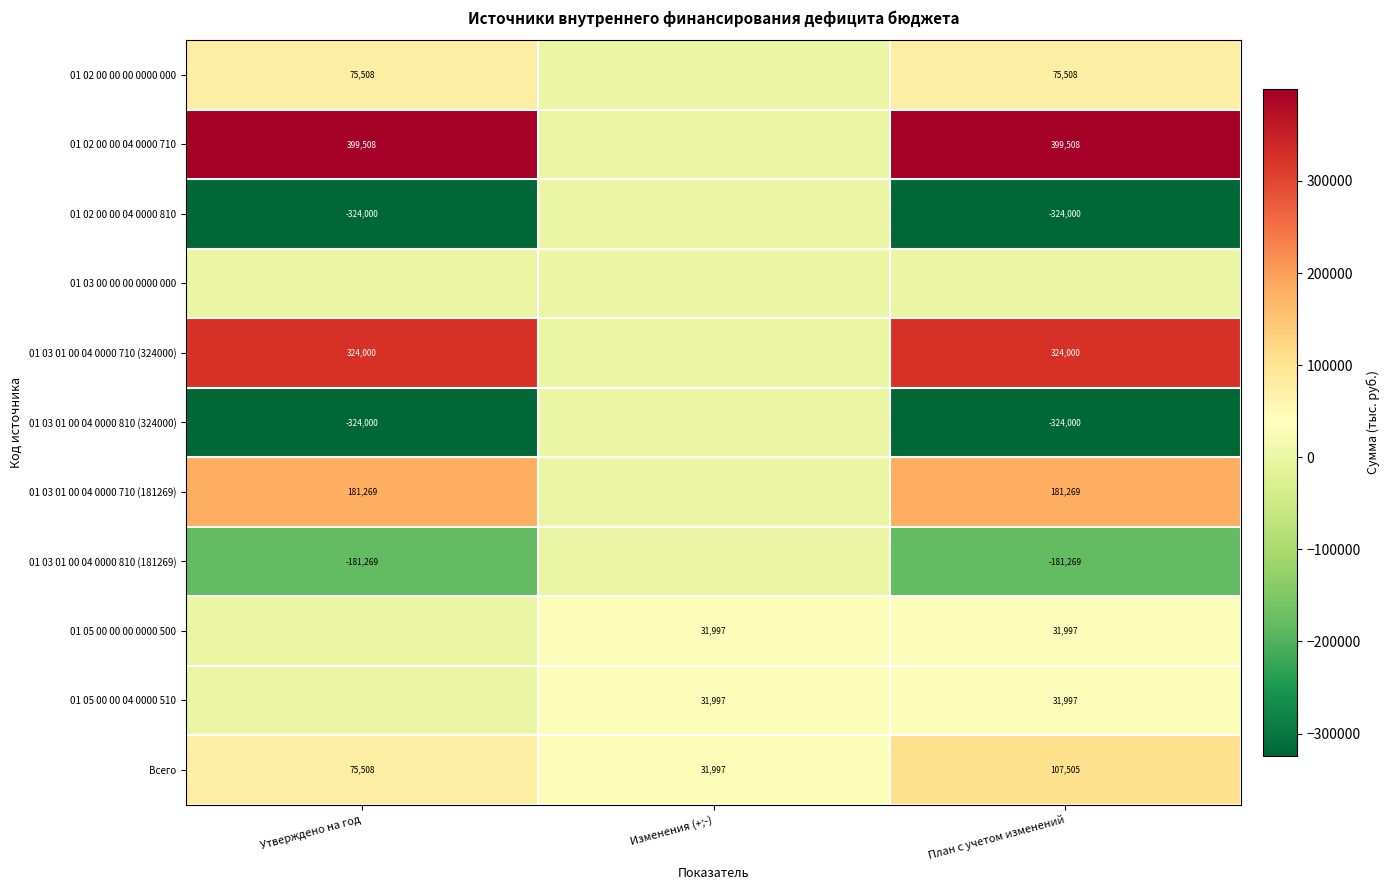

Is it true that 01 03 01 00 04 0000 710 (324000) equals 216418.2 at План с учетом изменений?

False